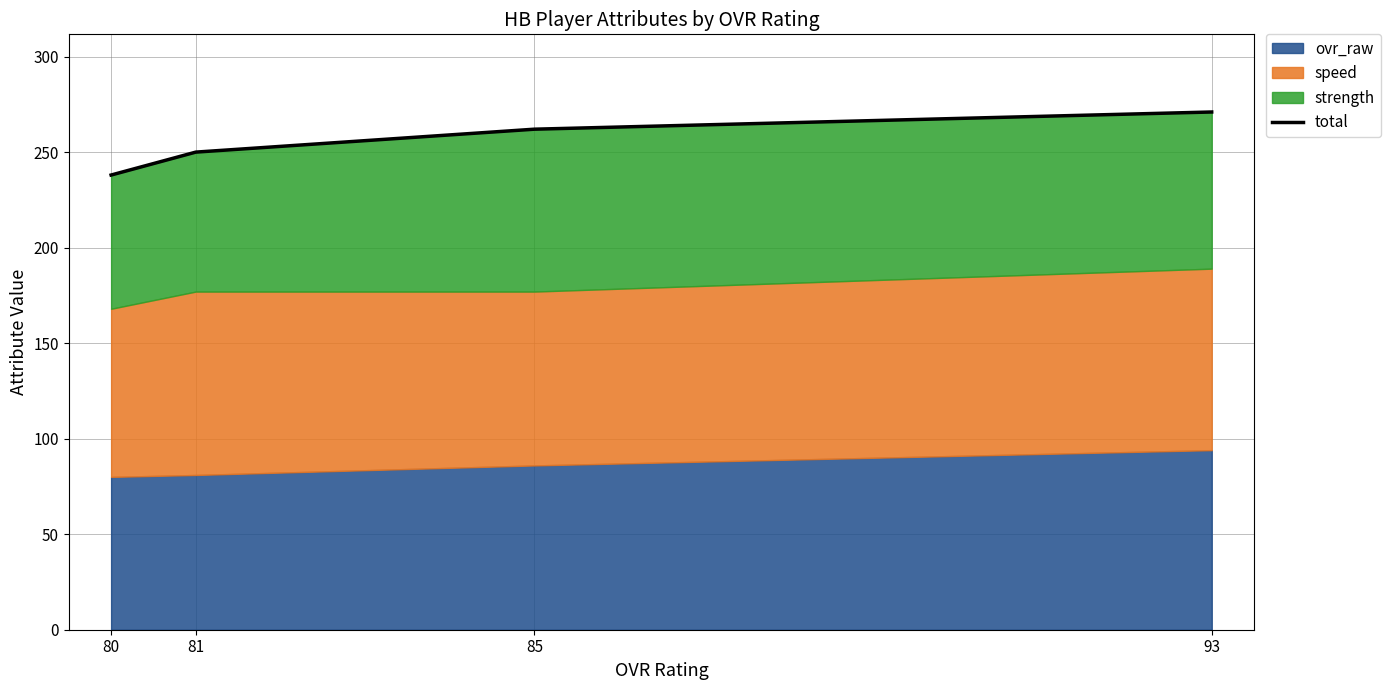

List the labels in order of value, largest first.

93, 85, 81, 80